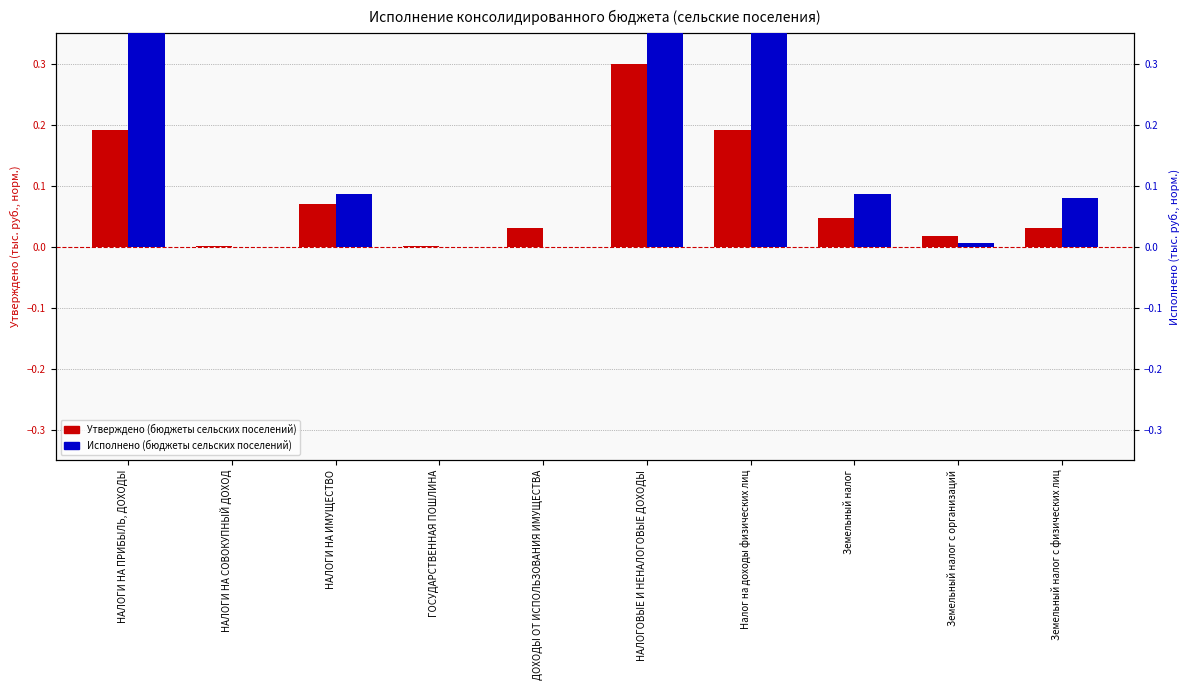

What is the difference between the maximum and minimum values in the Исполнено (бюджеты сельских поселений) series?

13.7